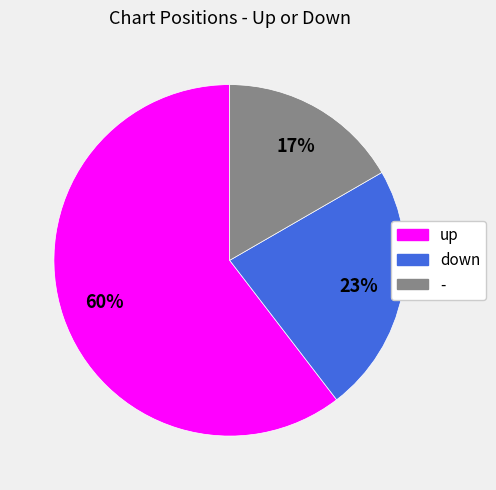

To the nearest percent, what is the average slice percentage?

33%